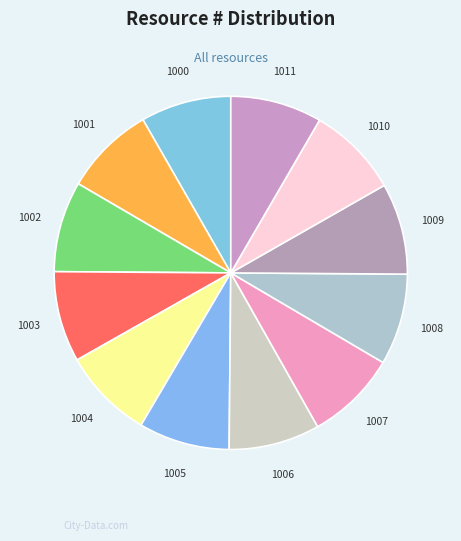

Count the number of slices in the pie.

12